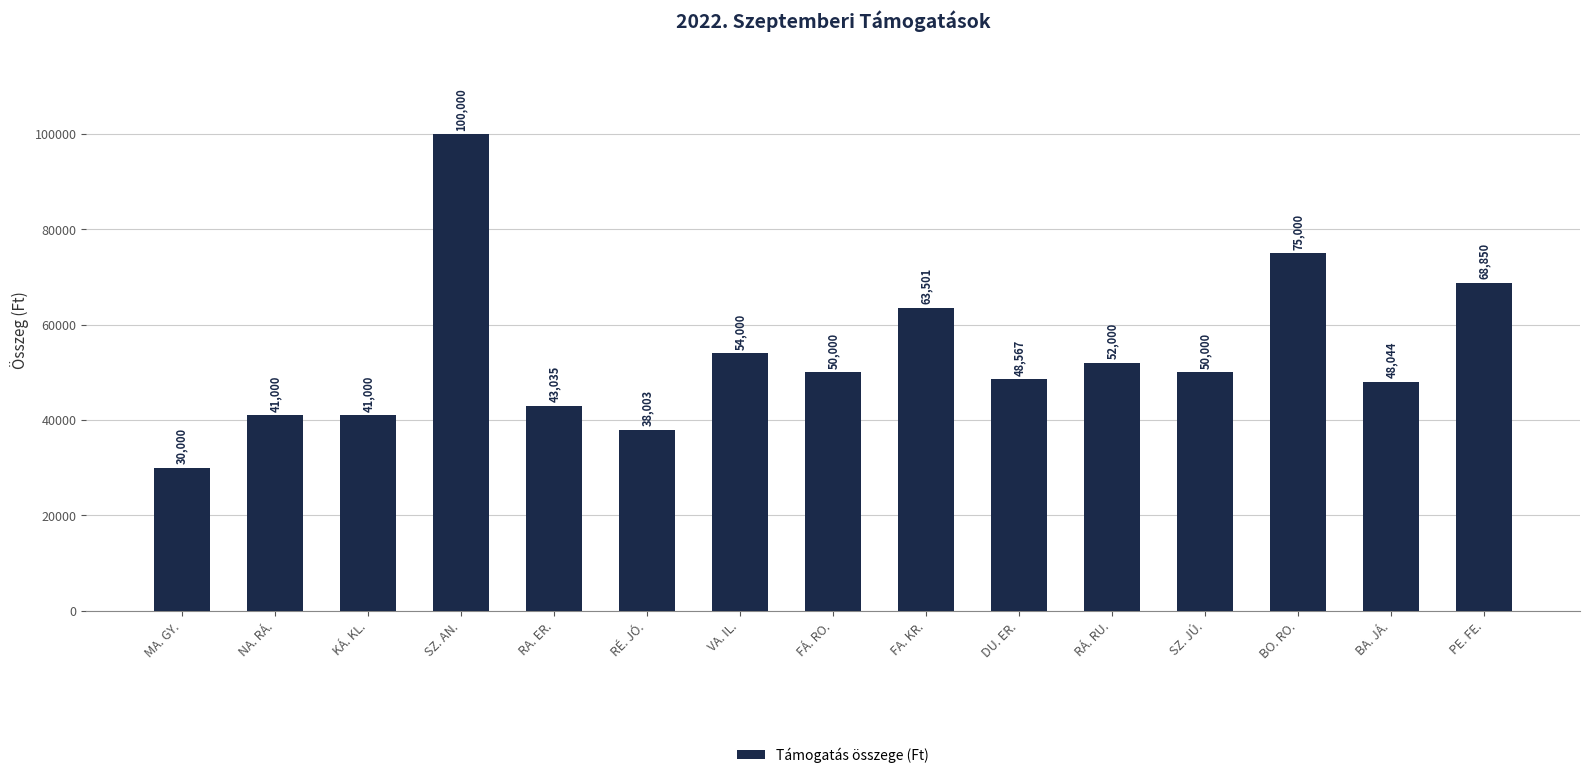

What position from the right is SZ. JÚ.?

4